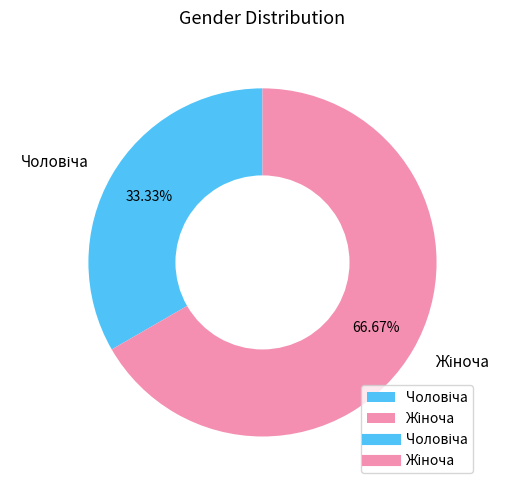

Does any single category account for the majority?

Yes